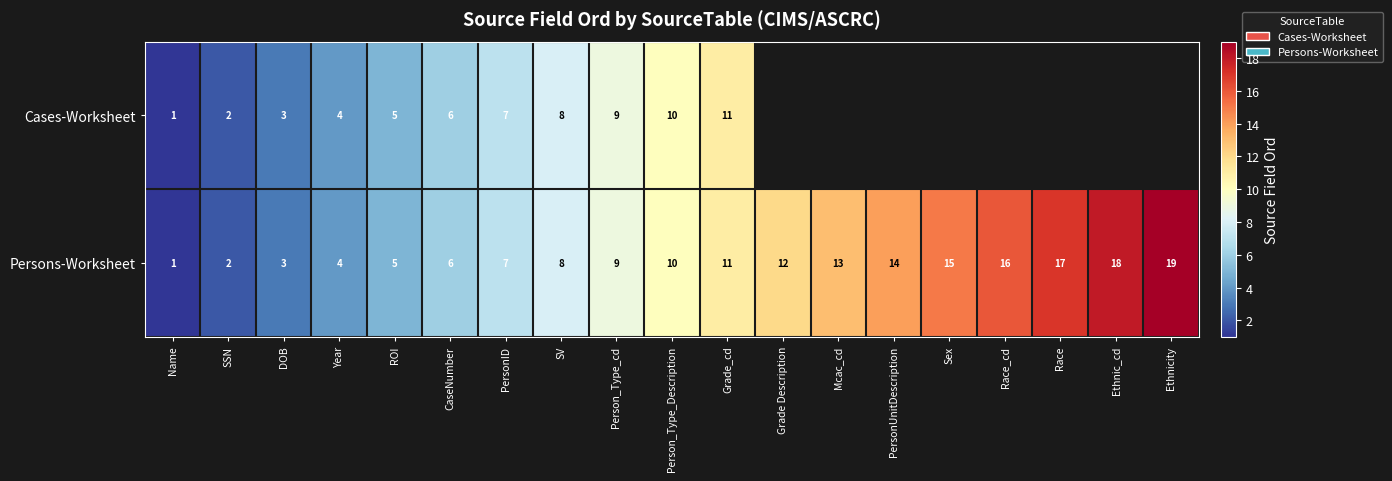

The Persons-Worksheet series shows 4 at Year. True or false?

True